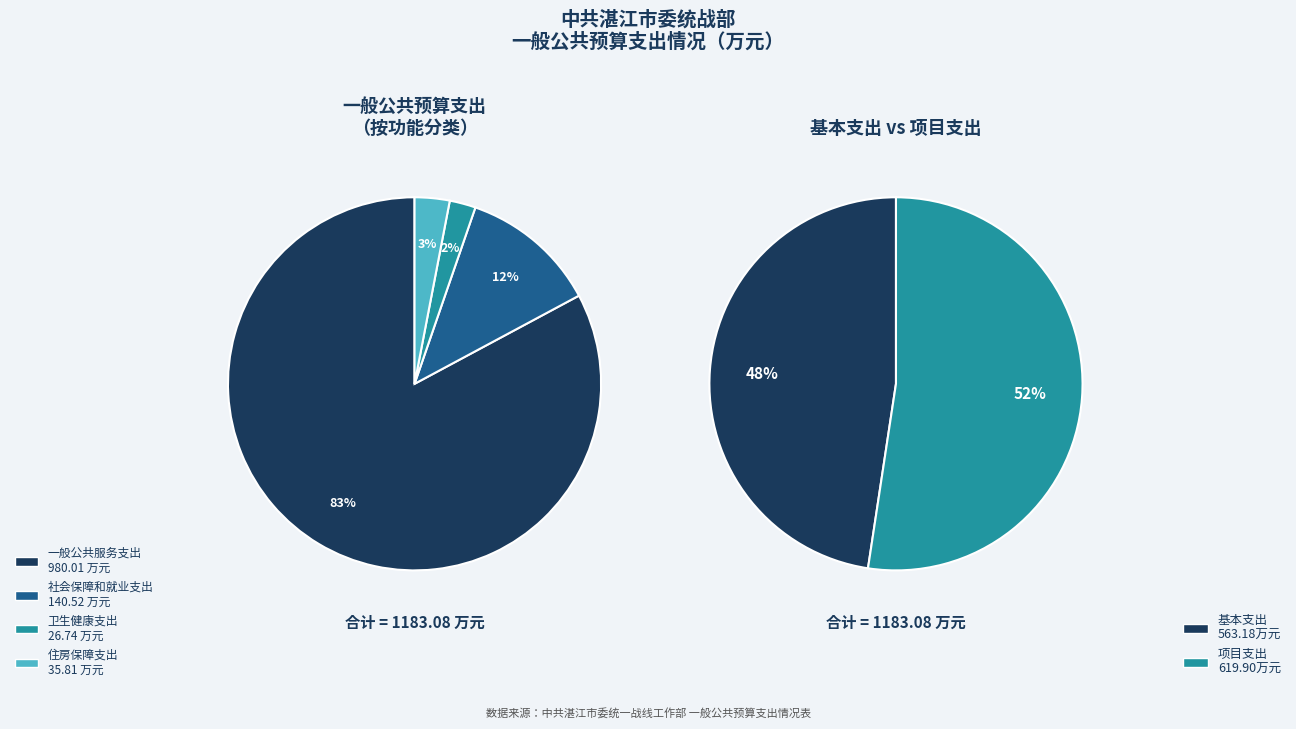

What is the smallest slice in the pie chart?

卫生健康支出